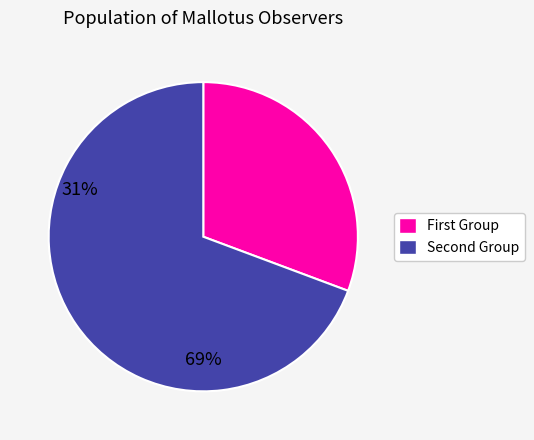

Does any single category account for the majority?

Yes